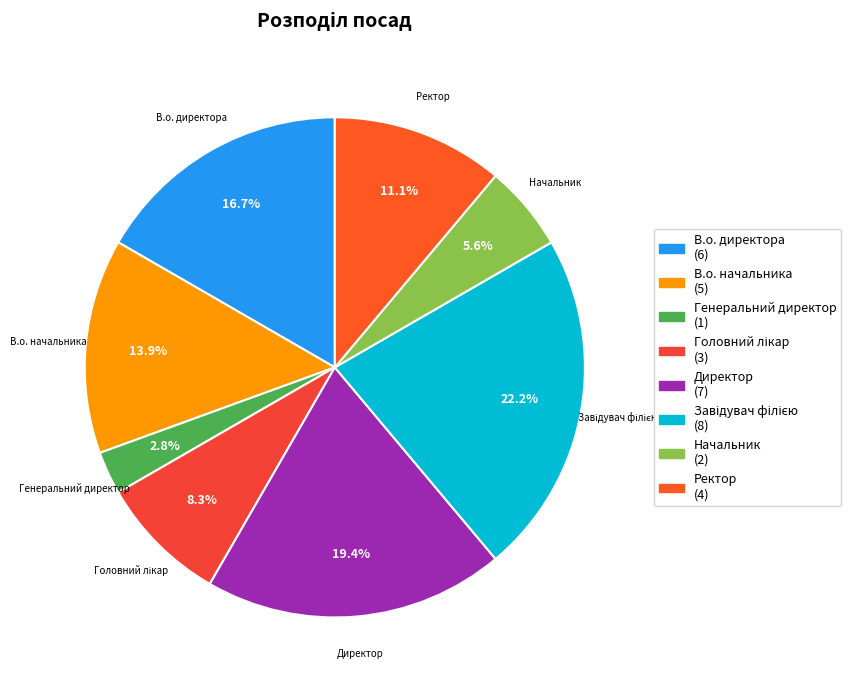

Which slice is the smallest?

Генеральний директор